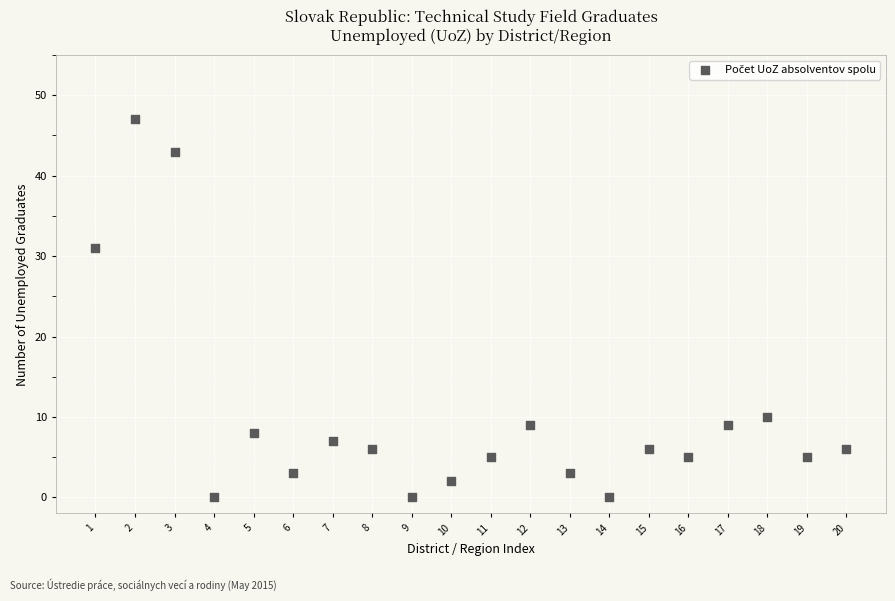

What is the range of X values (max minus min)?

19